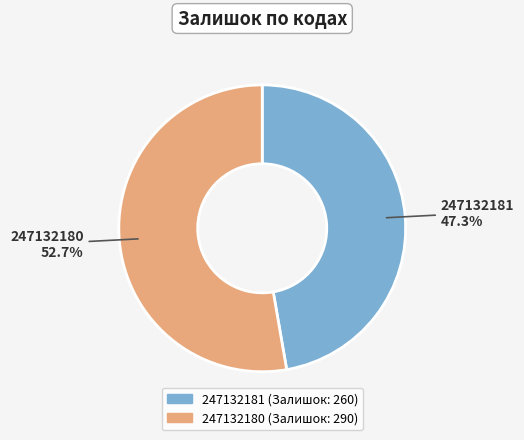

True or false: 247132181 accounts for 33% of the total.

False